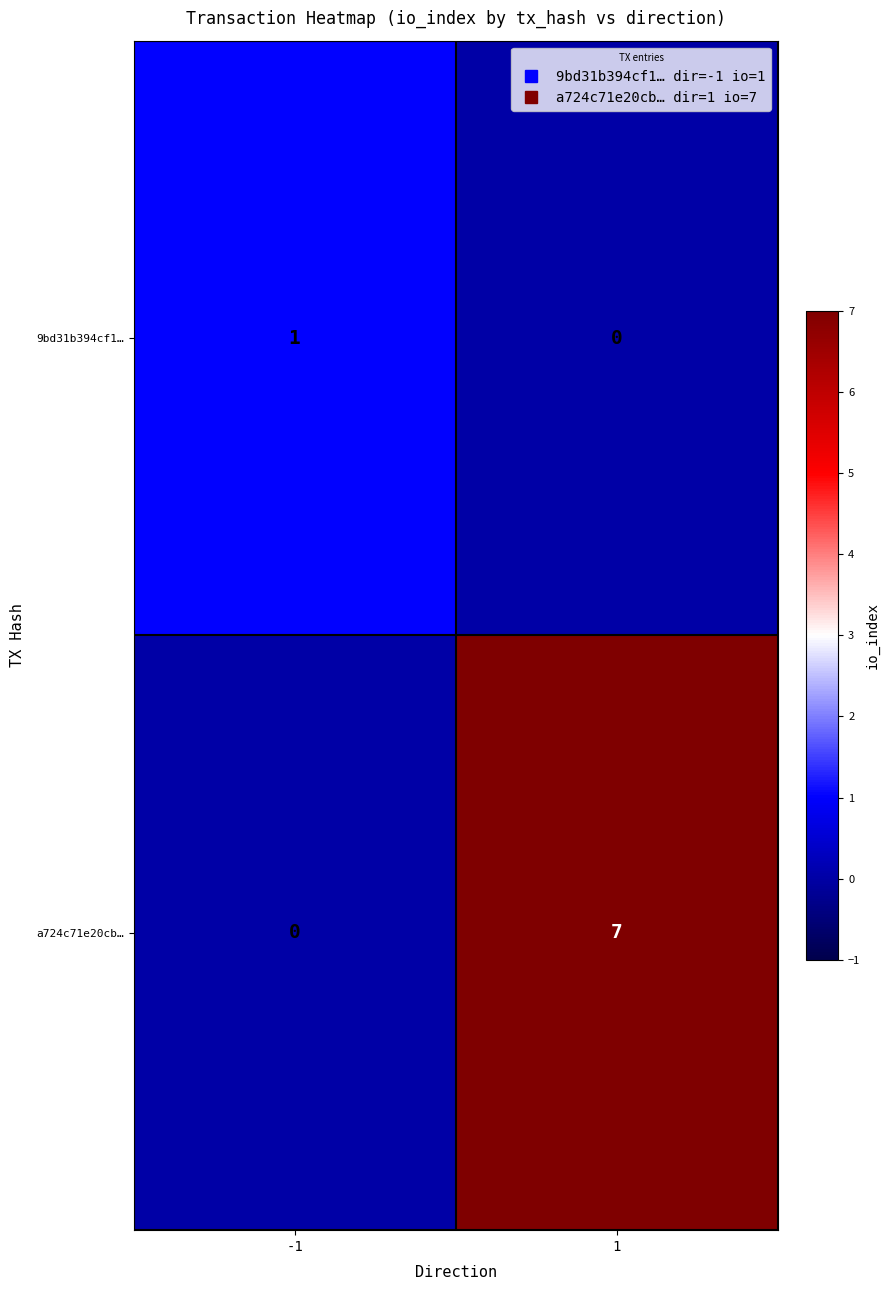

What is the greatest value displayed?

7